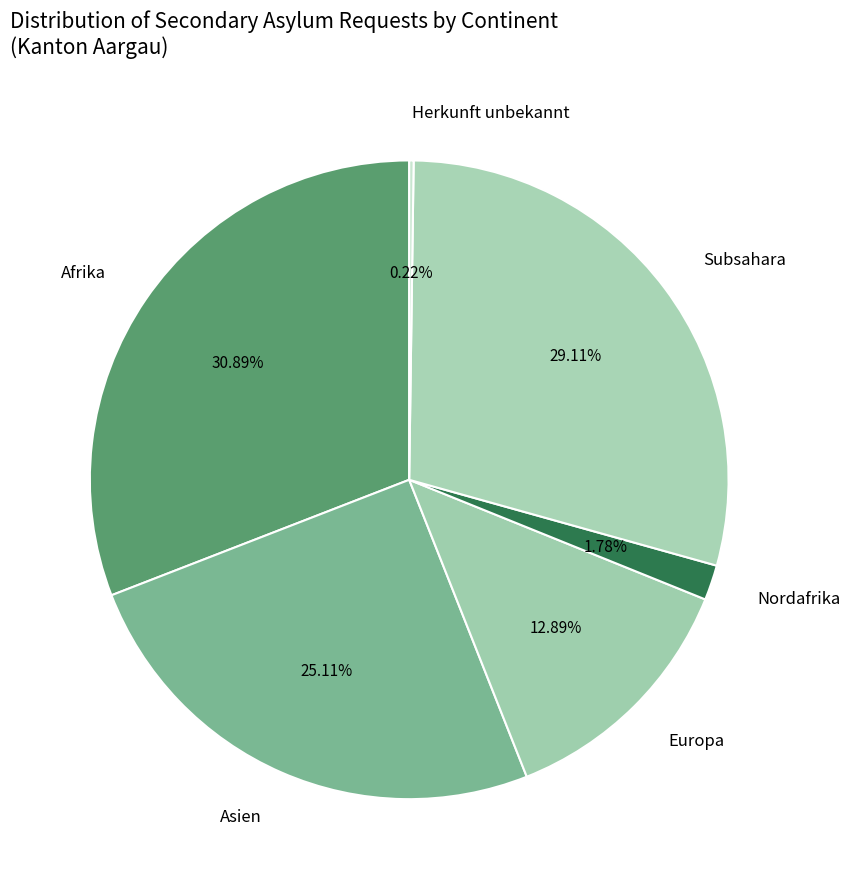

Count the number of slices in the pie.

6